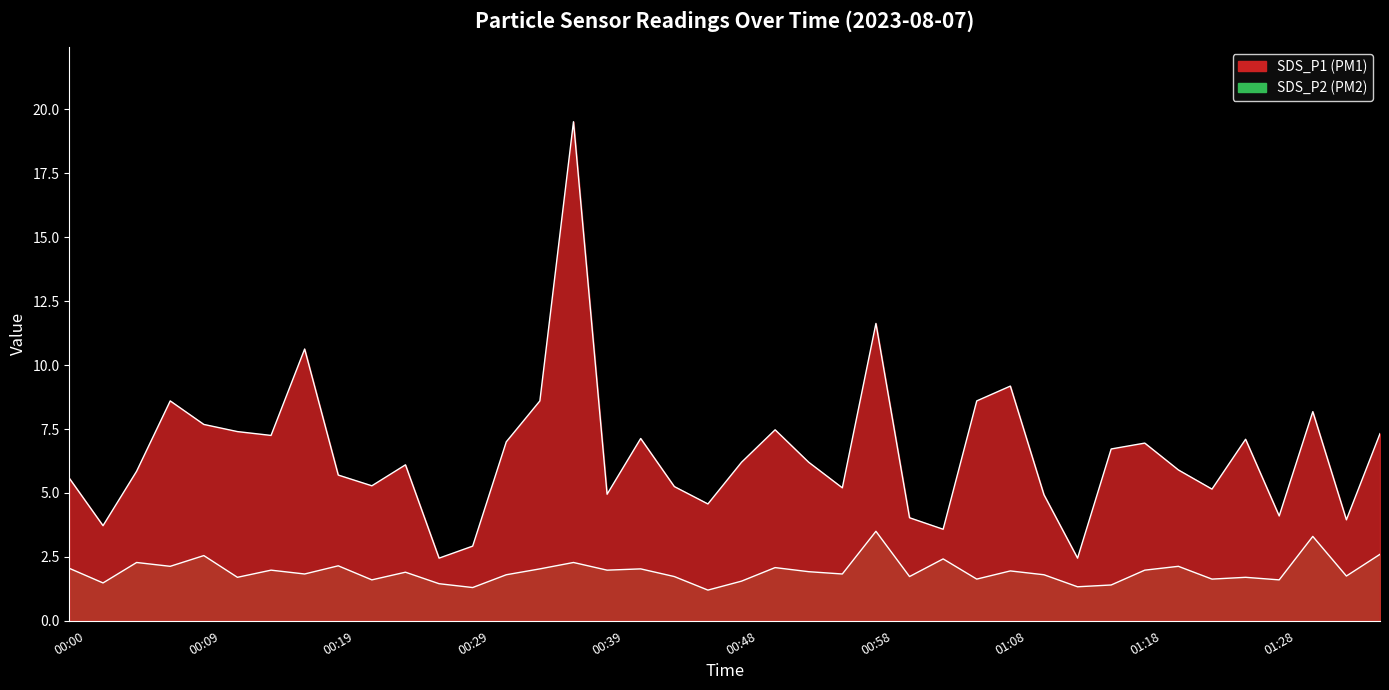

Does the chart have visible grid lines?

No